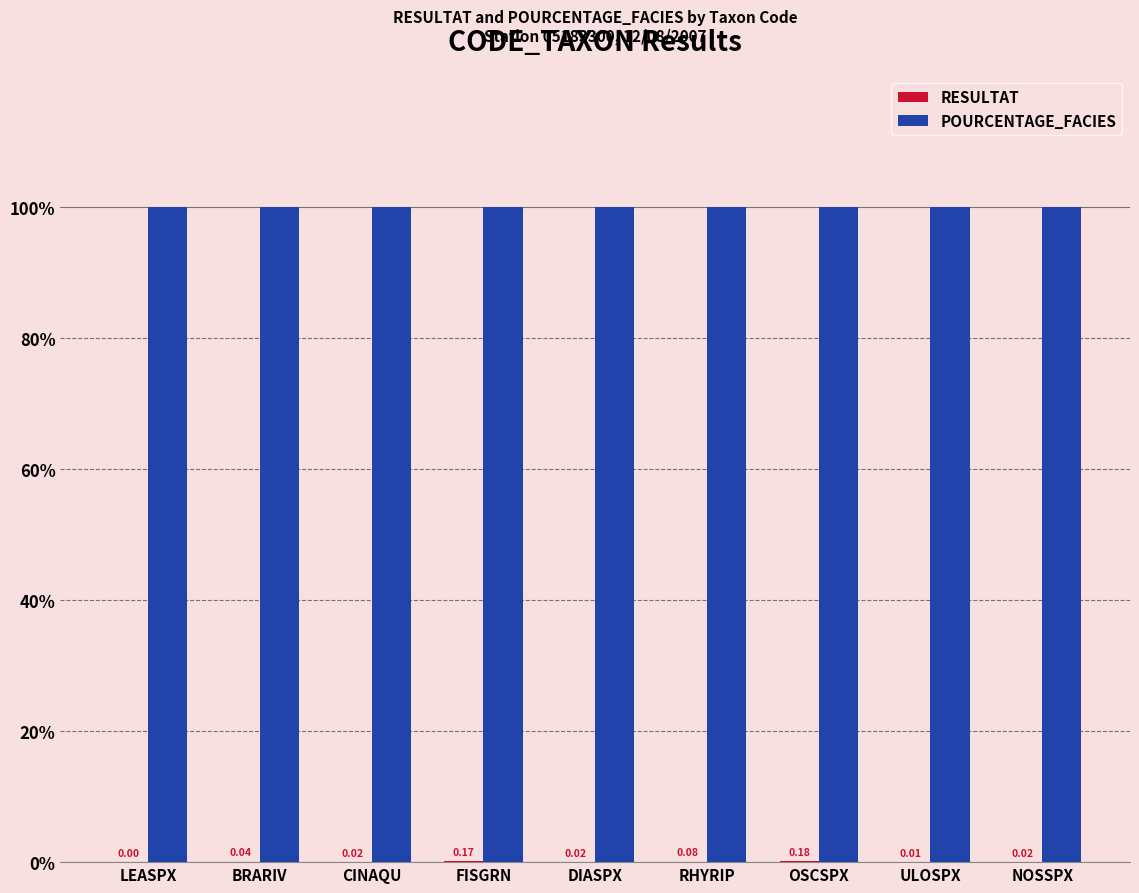

What is the sum of all POURCENTAGE_FACIES values?

900.0